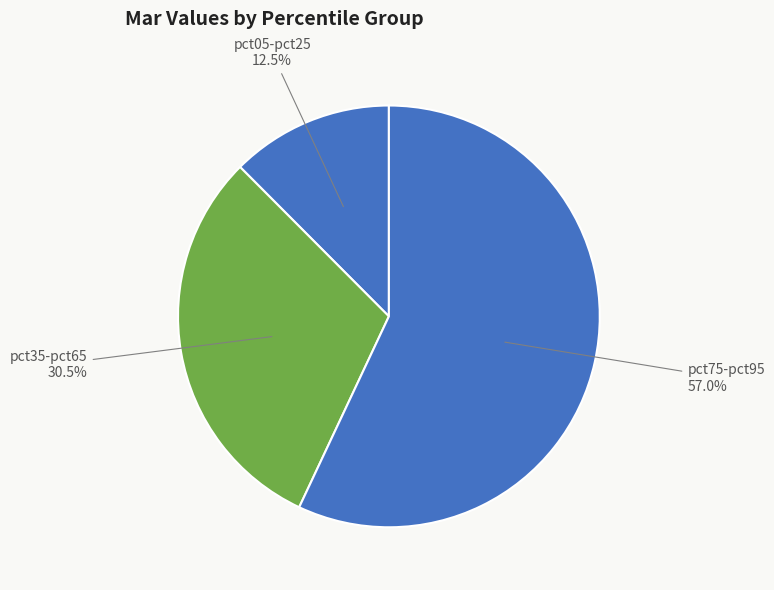

Is the sum of pct75-pct95 and pct05-pct25 greater than half?

Yes